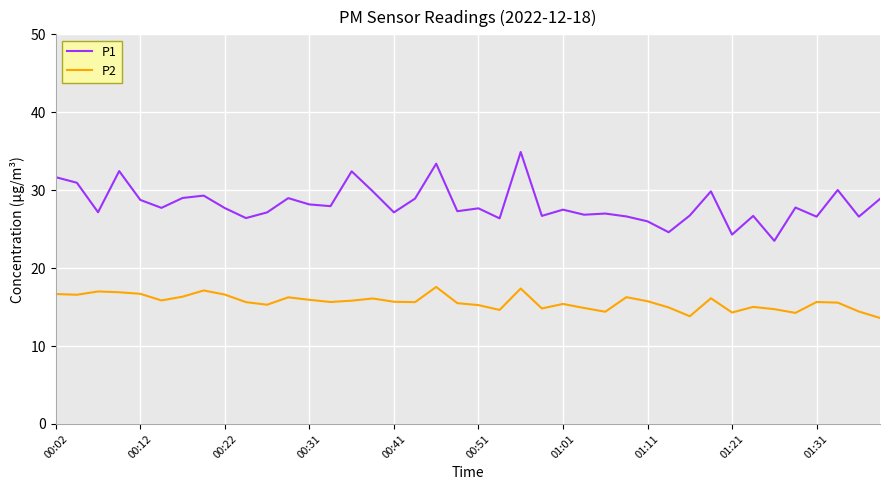

What are all the series names shown in the legend?

P1, P2